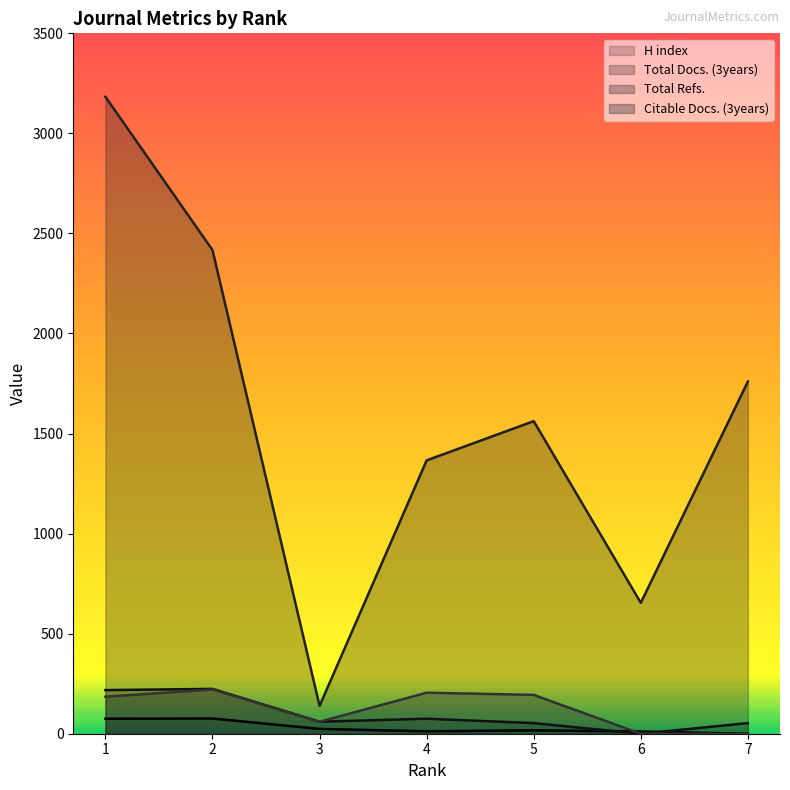

True or false: H index has more than 0 interior local peaks.

True